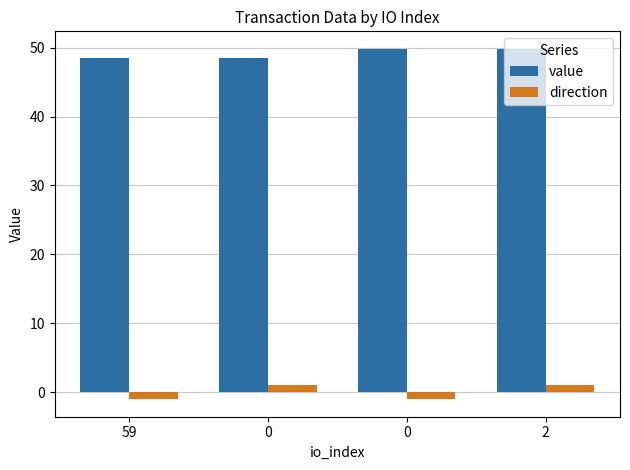

What are all the series names shown in the legend?

value, direction